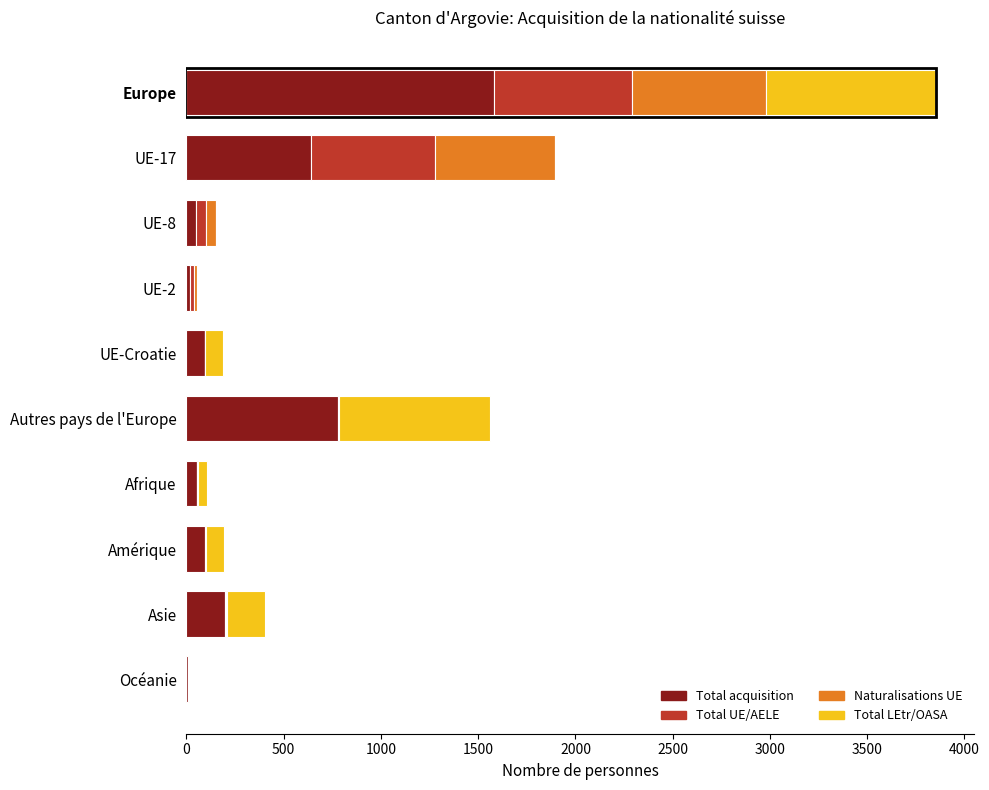

At which category is the sum across all series the highest?

Europe